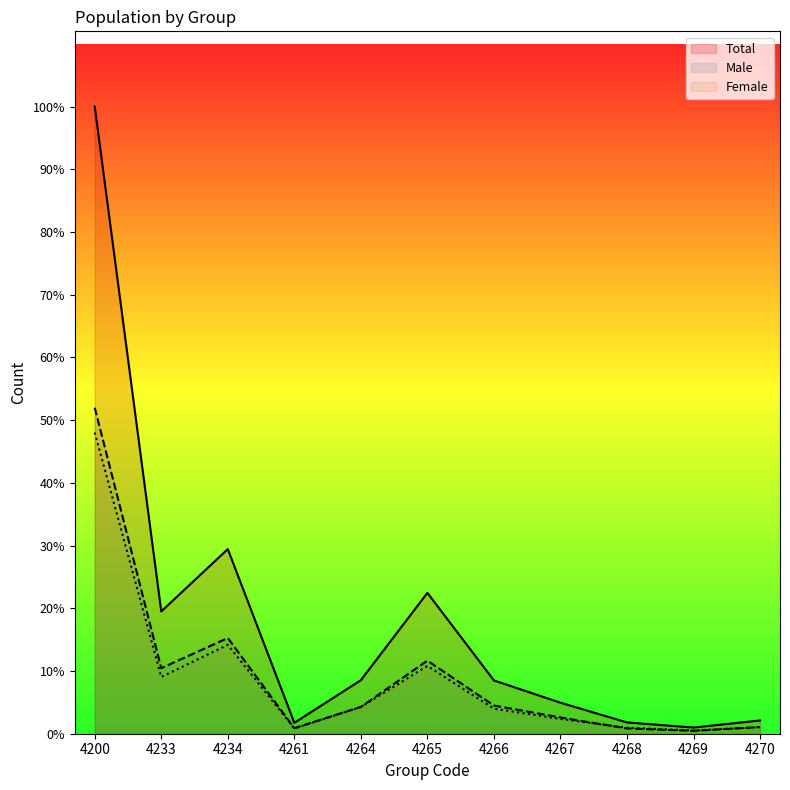

In Total, how many points are lower than both neighbors (excluding endpoints)?

3